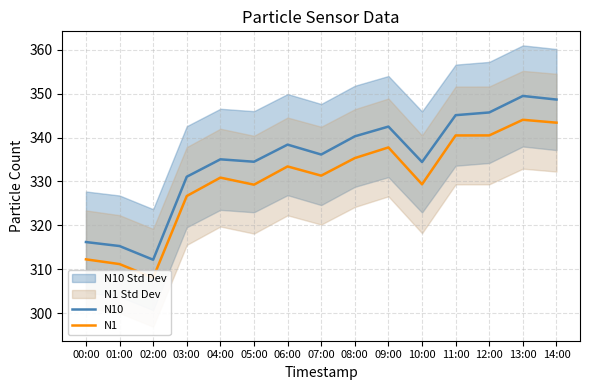

What is the sum of the N1 values at 04:00 and 11:00?

671.4